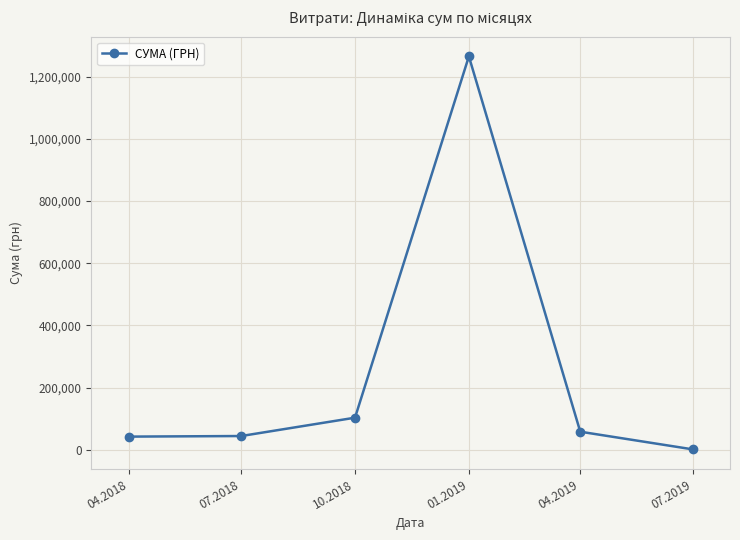

Is it true that the value at 04.2018 is 42584.6?

True